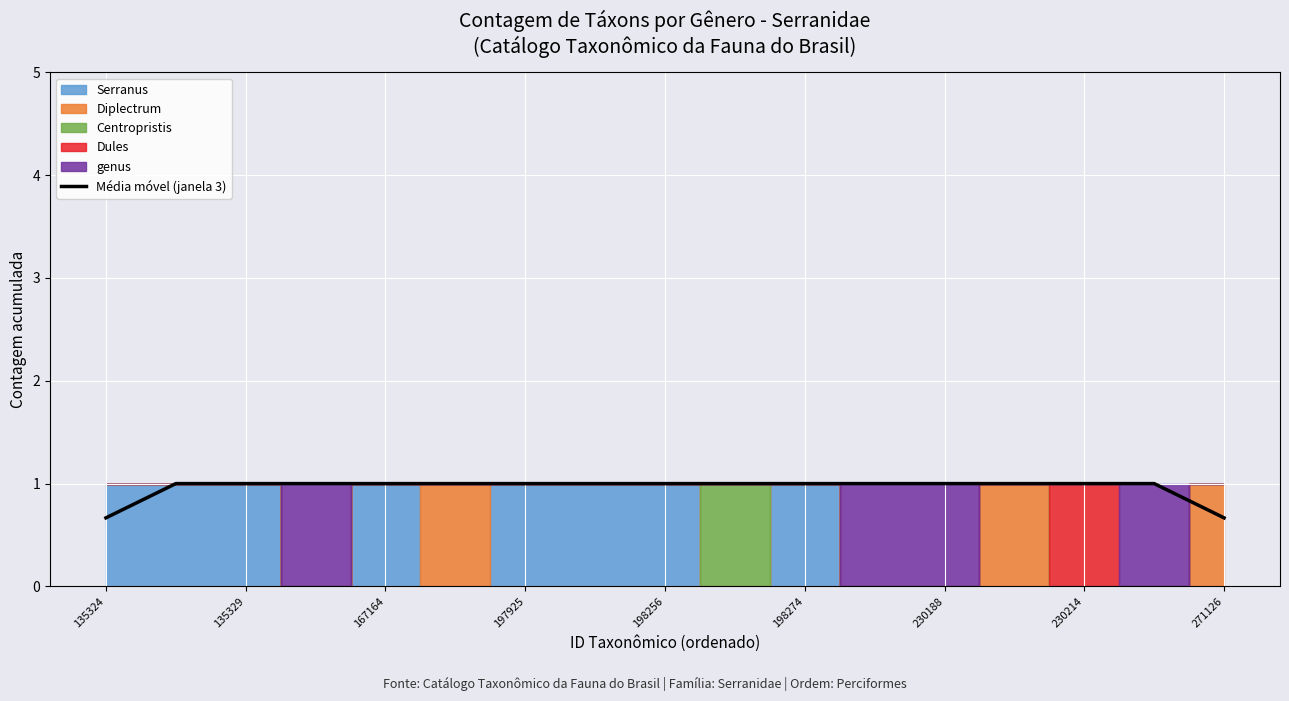

What is the minimum value shown in the chart?

0.7